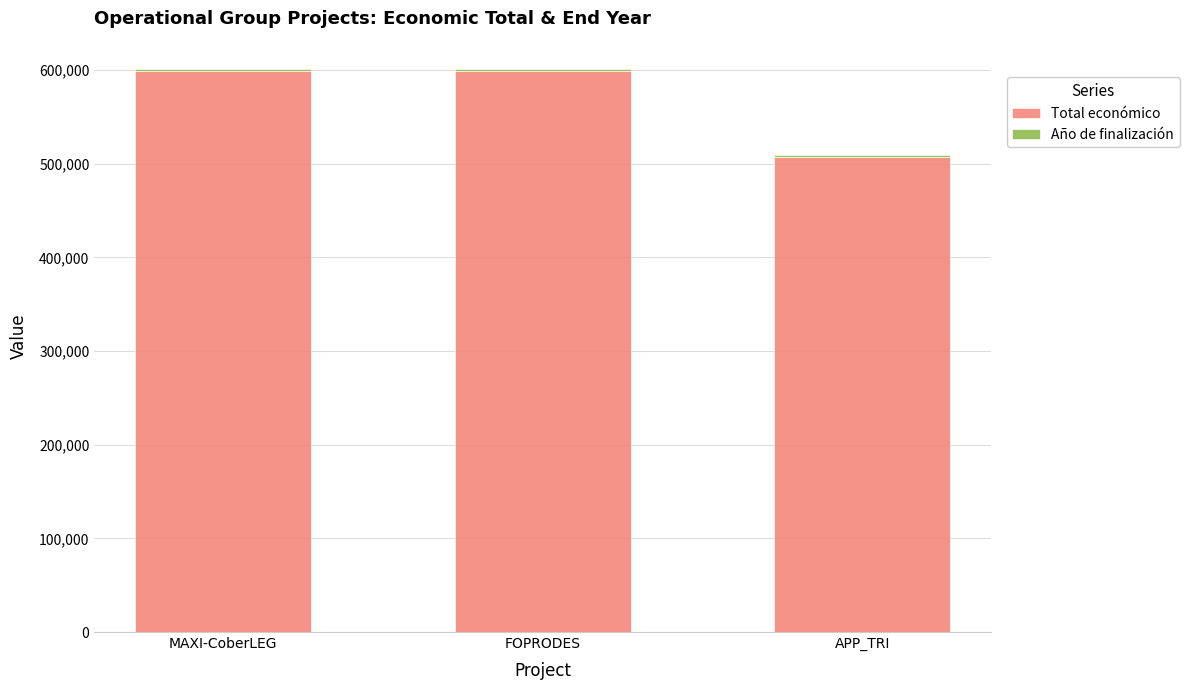

What is the lowest value of the Total económico series?

507255